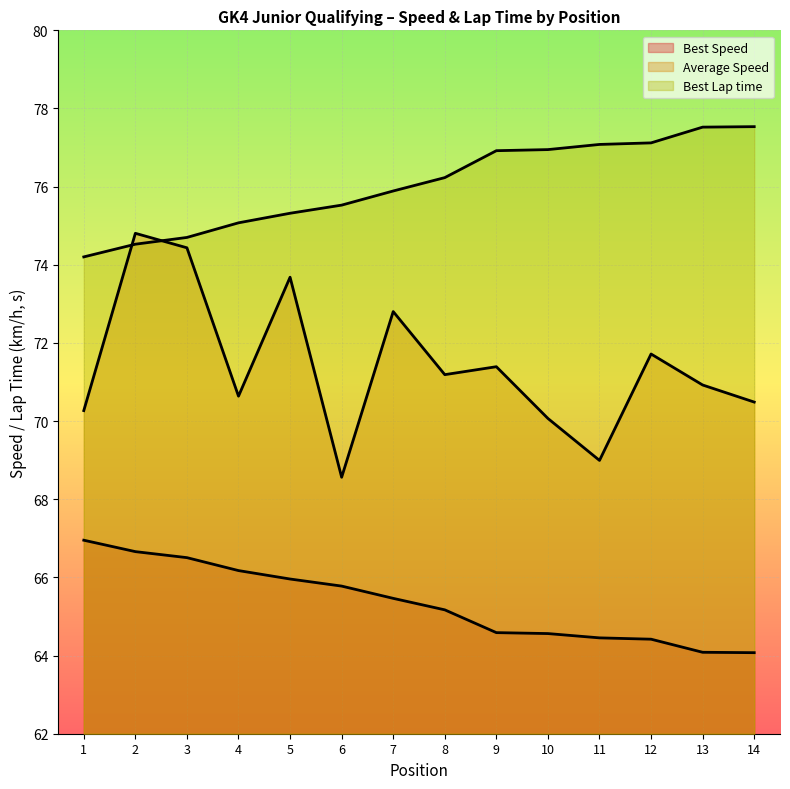

How many lines are shown in the chart?

3